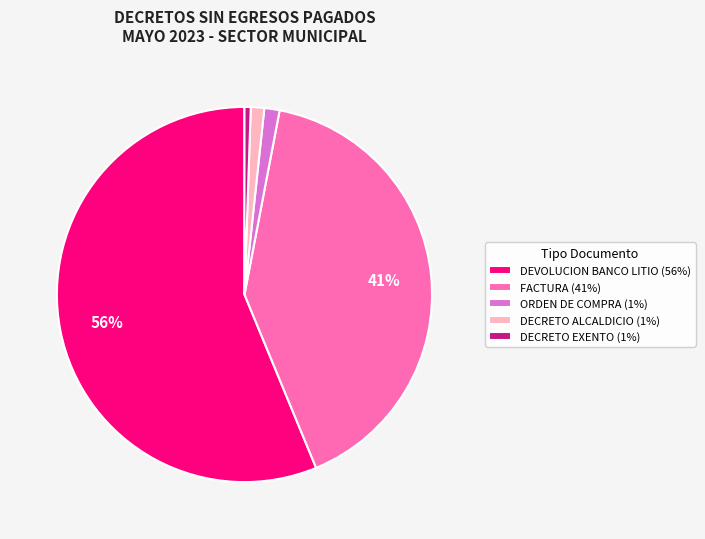

Which category has the biggest portion of the pie?

DEVOLUCION BANCO LITIO (56%)